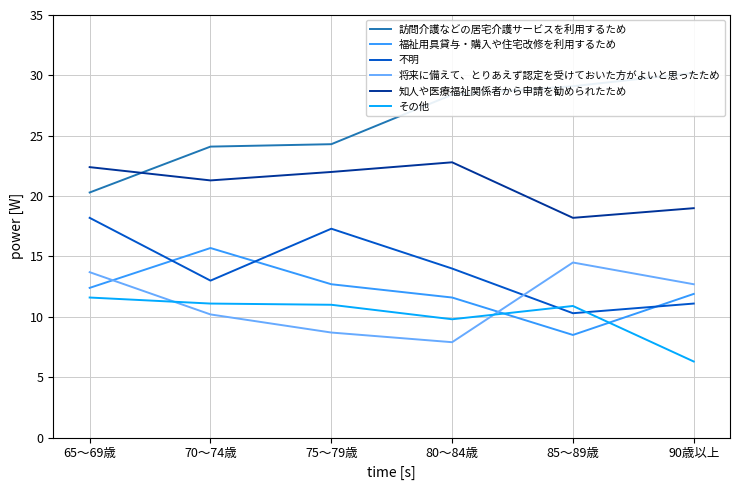

True or false: 知人や医療福祉関係者から申請を勧められたため and 不明 intersect in this chart.

False